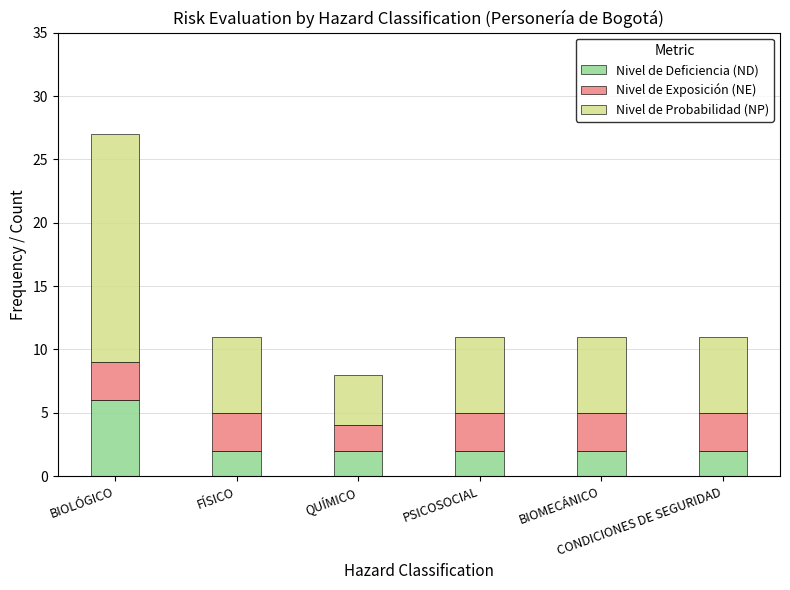

What is the maximum value for Nivel de Deficiencia (ND)?

6